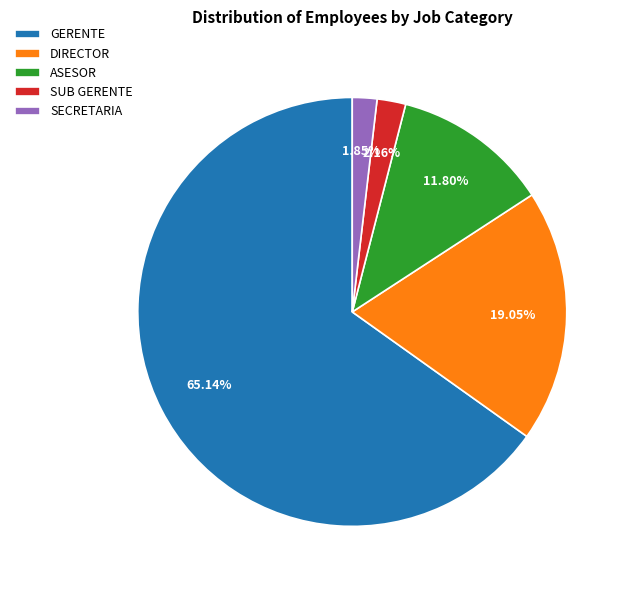

Is the sum of DIRECTOR and GERENTE greater than half?

Yes